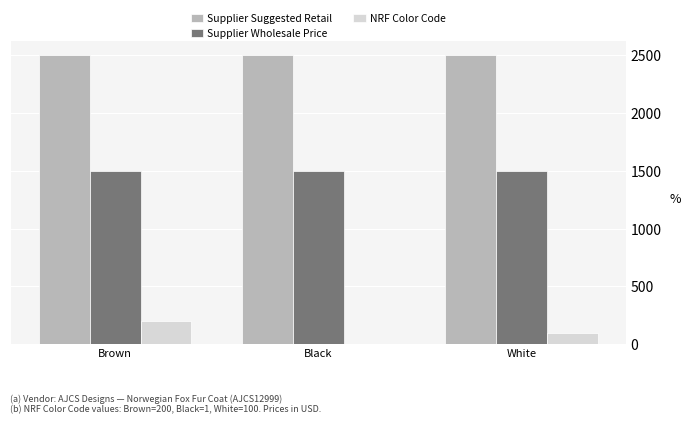

True or false: NRF Color Code has a value of 100 at White.

True